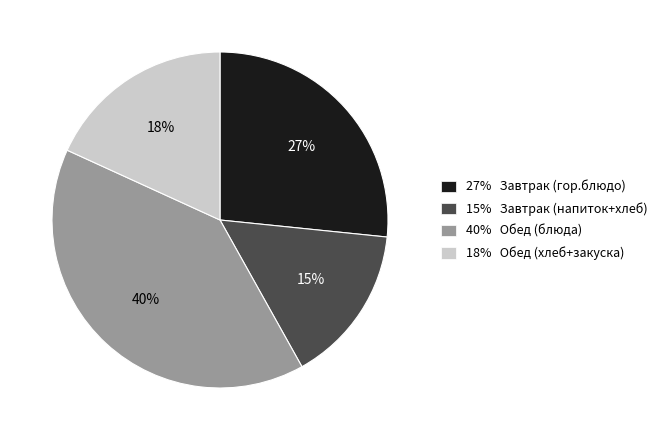

To the nearest percent, what is the difference between the largest and smallest slice percentages?

25%